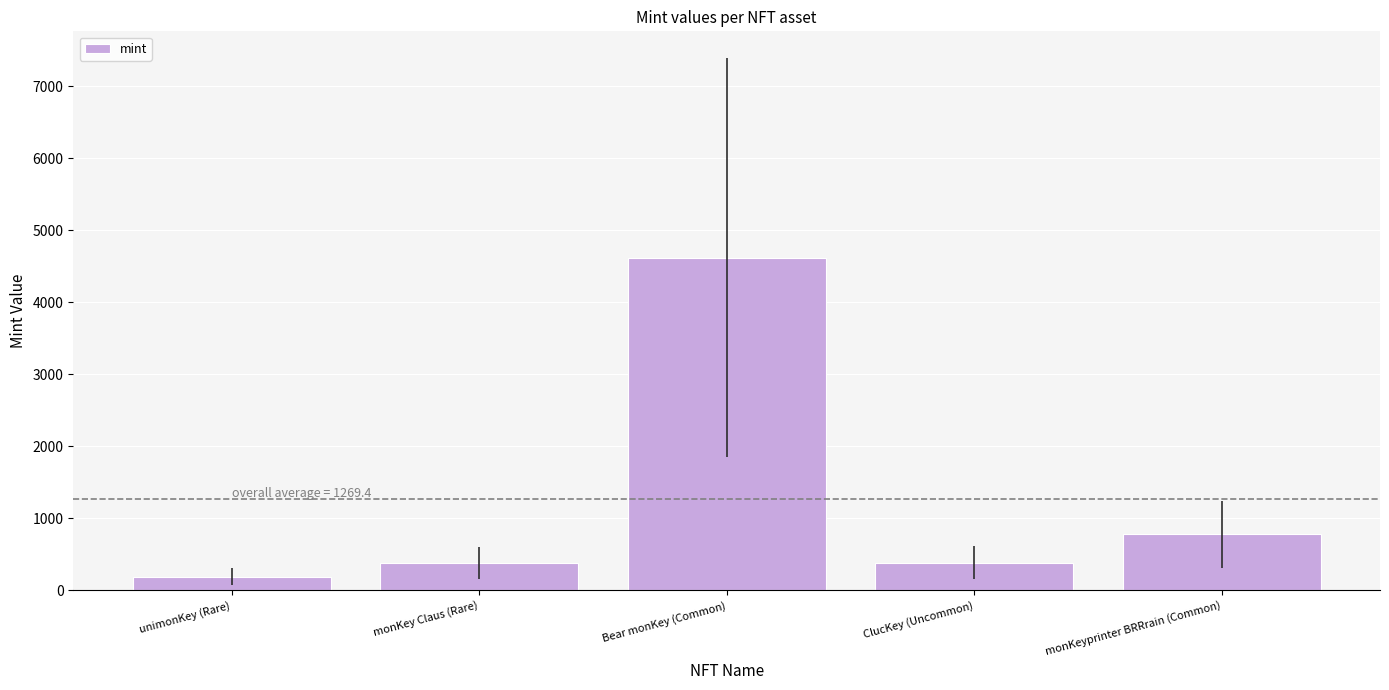

How many bars are there in total?

5